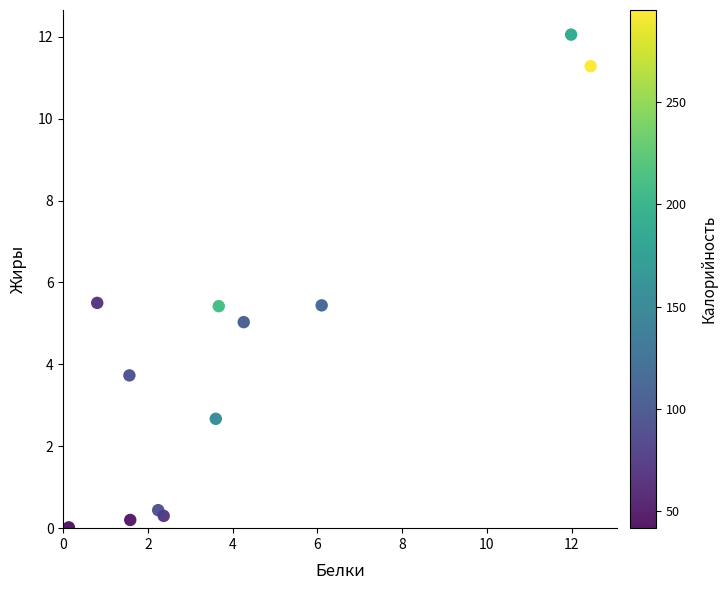

What is the average Y value?

4.3